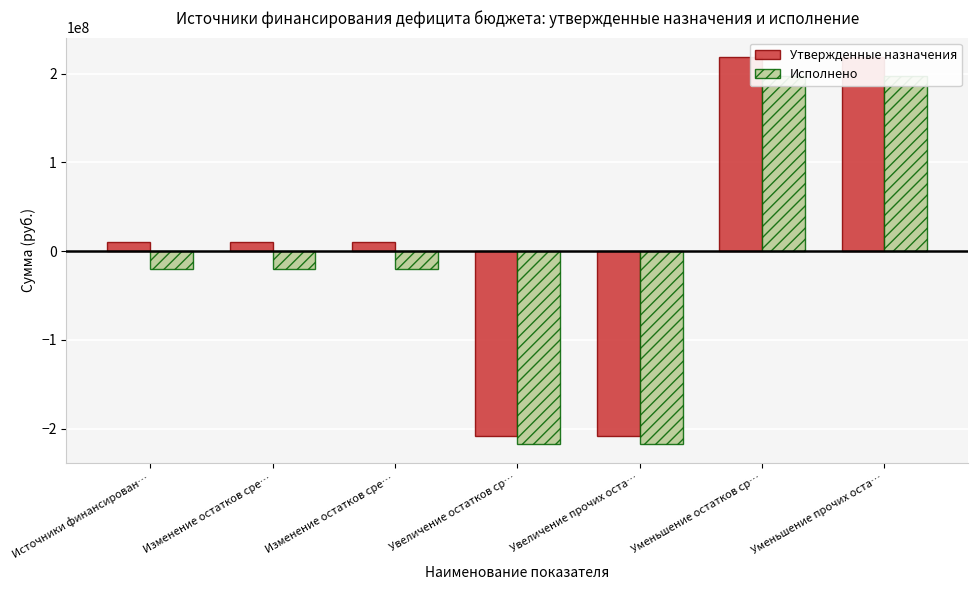

Which series has the largest total across all categories?

Утвержденные назначения